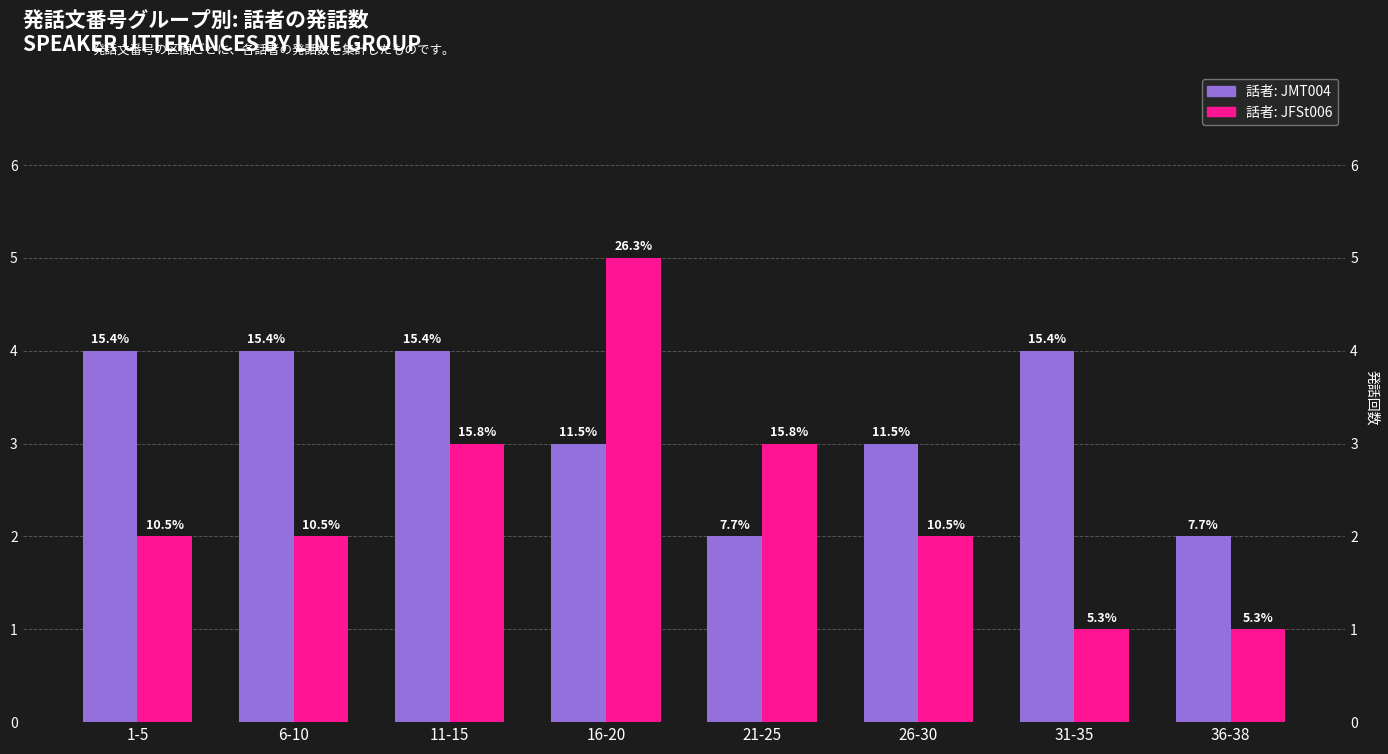

Which series has the largest total across all categories?

話者: JMT004